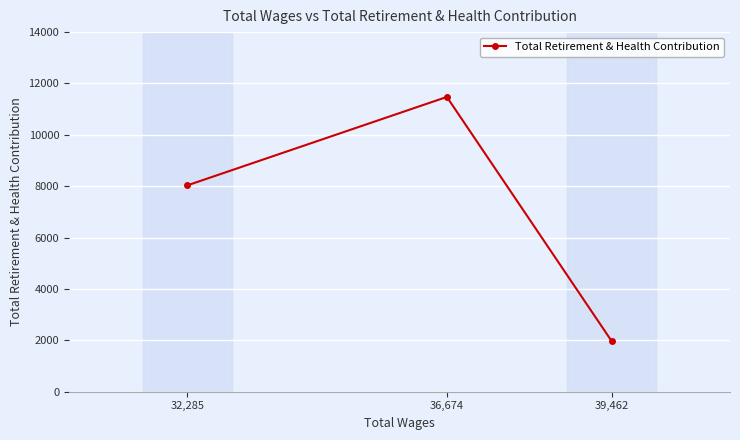

What is the difference between the maximum and minimum values?

9511